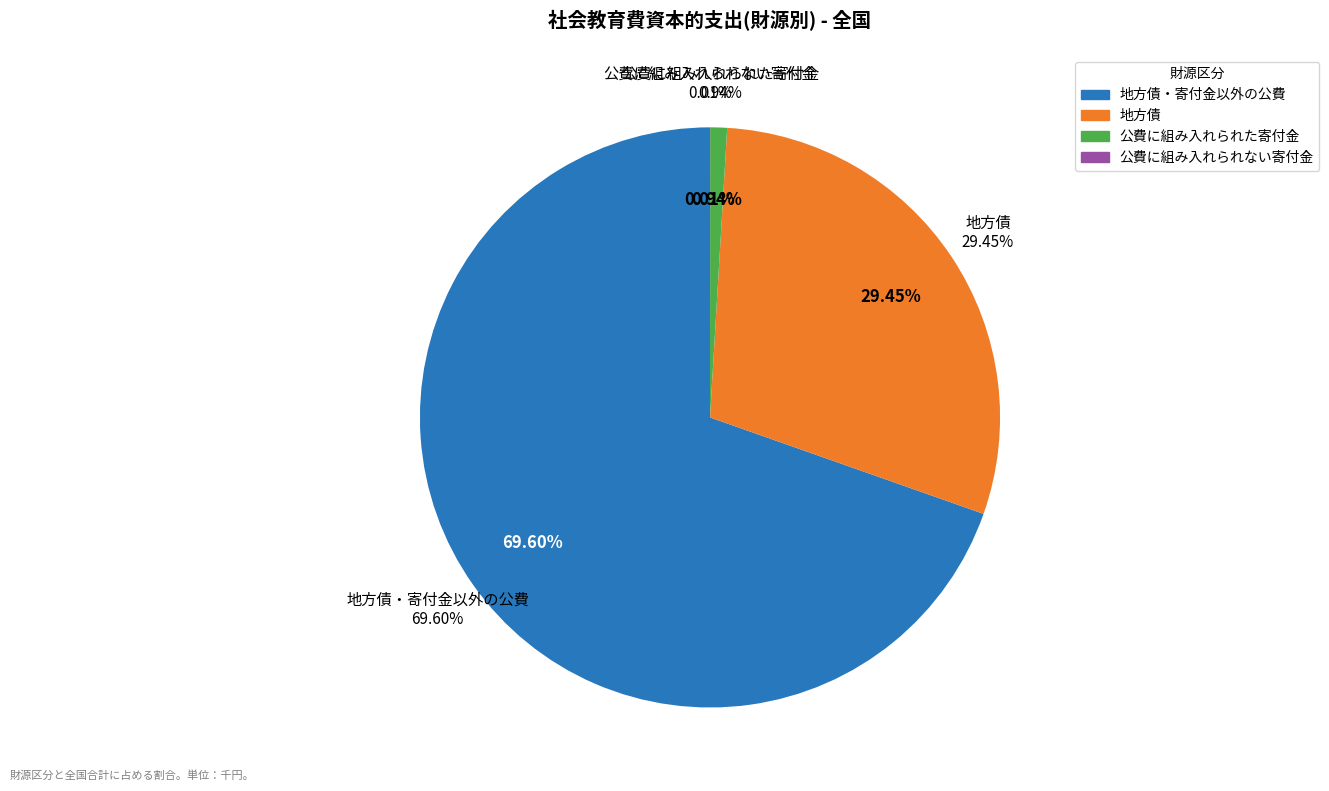

Does 地方債・寄付金以外の公費 represent more than half of the total?

Yes